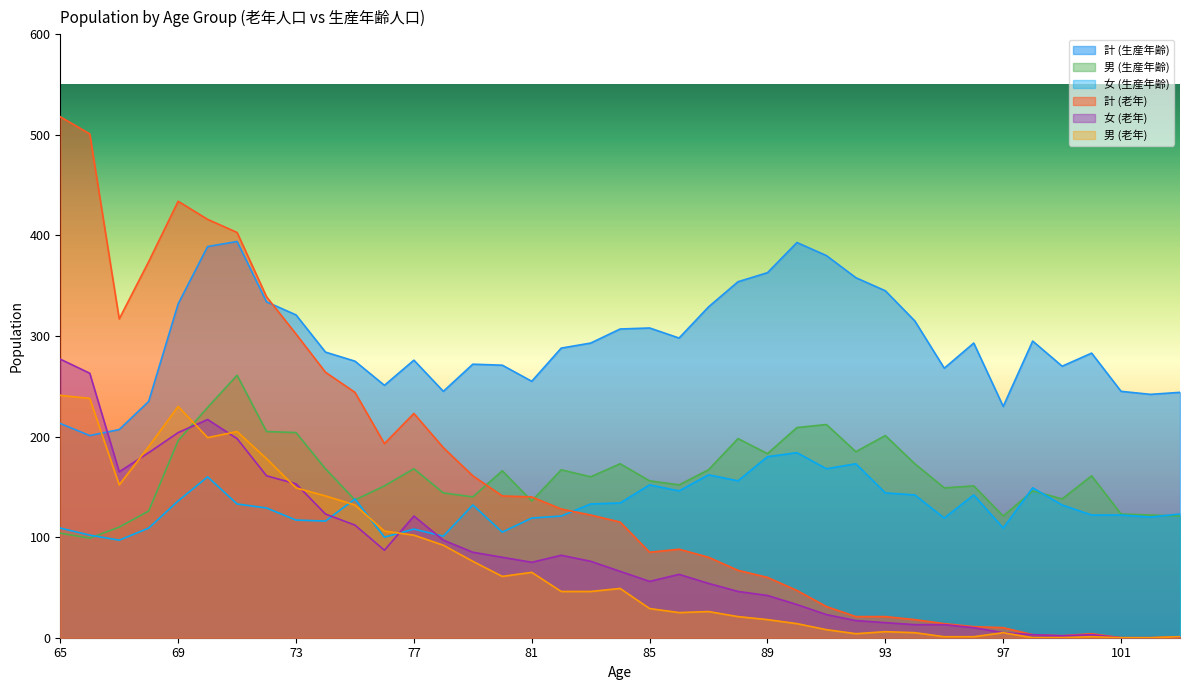

How many intersections are there between 女 (生産年齢) and 女 (老年)?

3